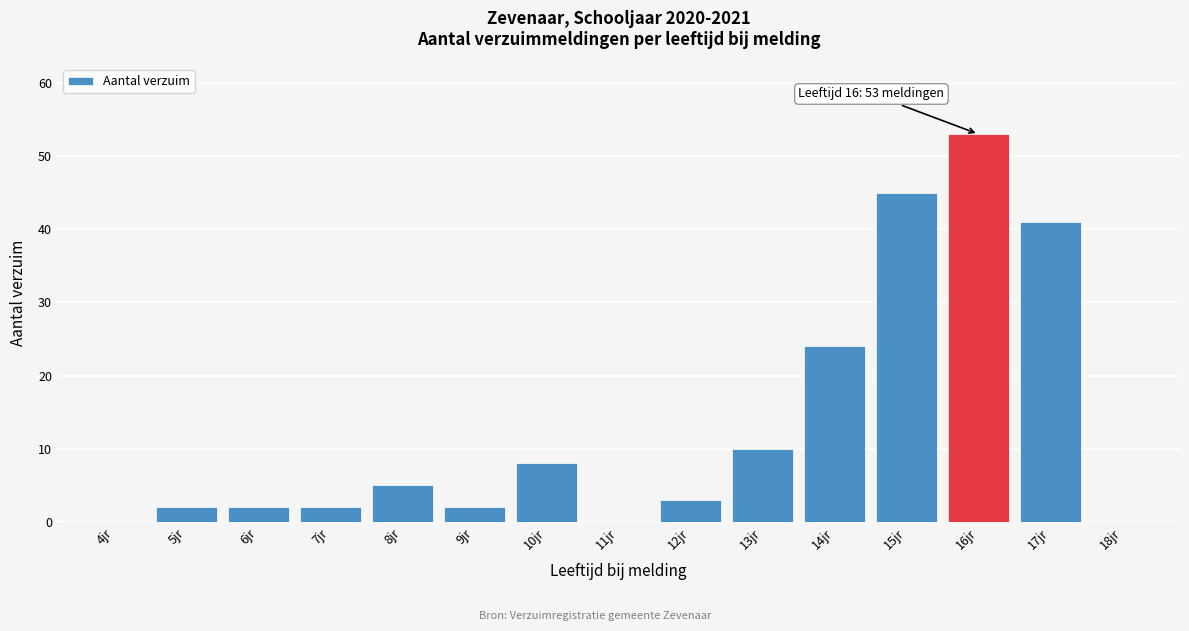

Reading left to right, extract all data points from this chart.

4jr=0	5jr=2	6jr=2	7jr=2	8jr=5	9jr=2	10jr=8	11jr=0	12jr=3	13jr=10	14jr=24	15jr=45	16jr=53	17jr=41	18jr=0